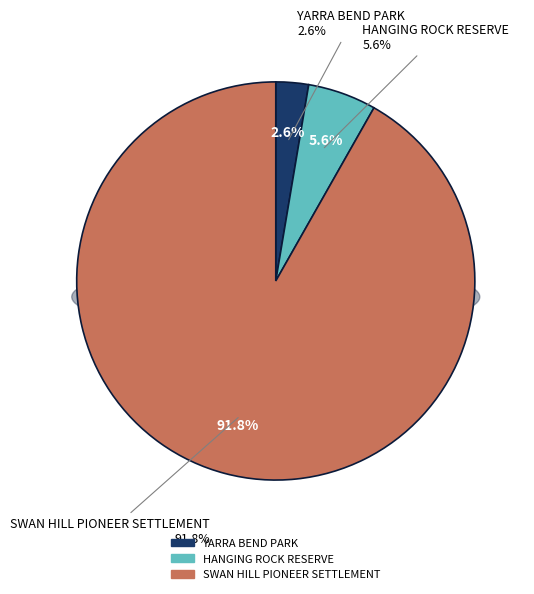

To the nearest percent, what is the combined percentage of YARRA BEND PARK and SWAN HILL PIONEER SETTLEMENT?

94%